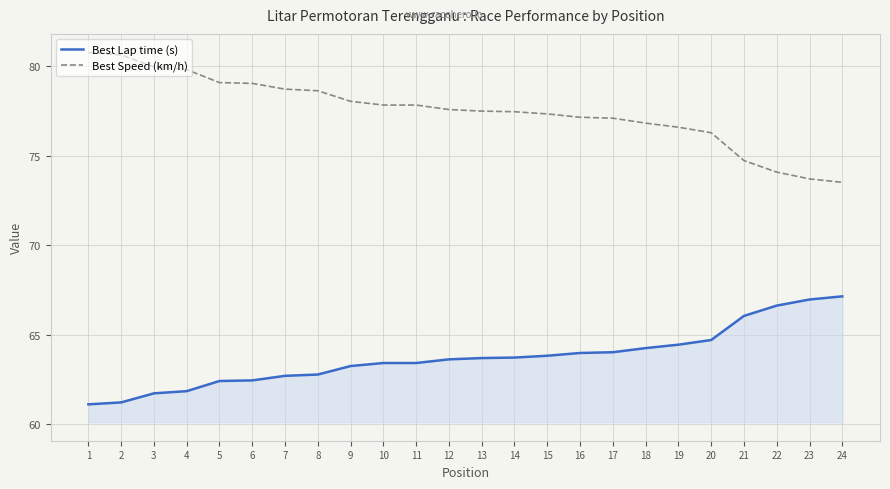

Rank the series by their average value, from lowest to highest.

Best Lap time (s), Best Speed (km/h)